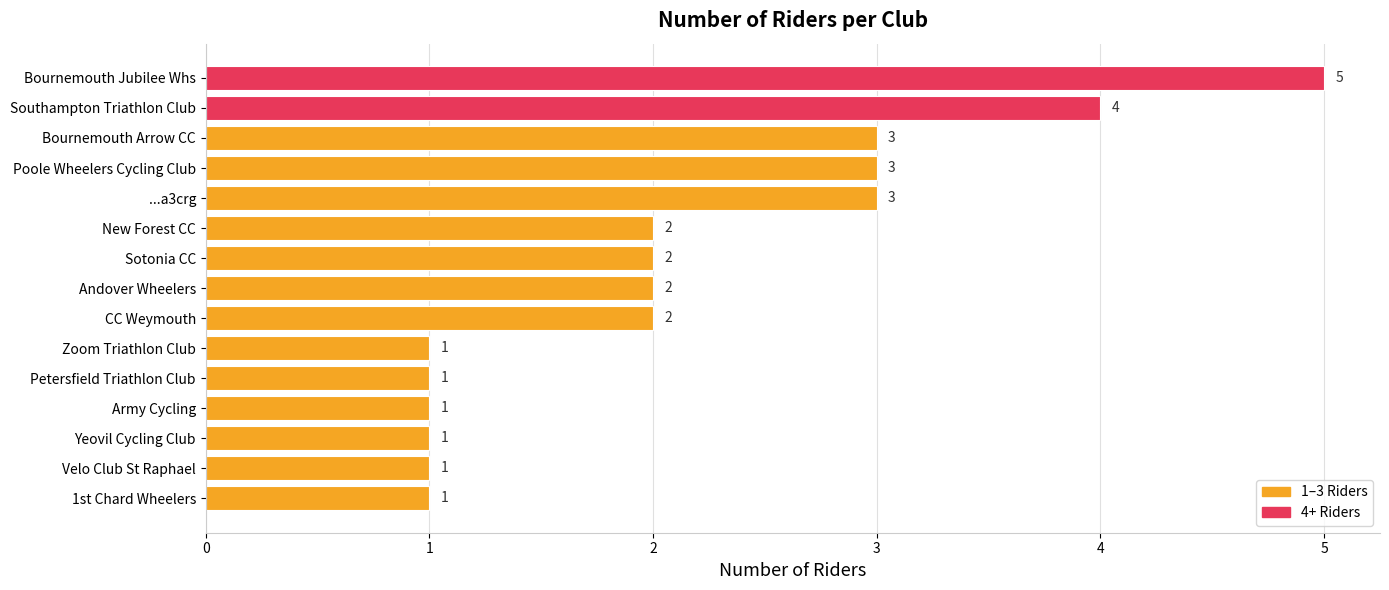

Does the chart contain stacked bars?

No